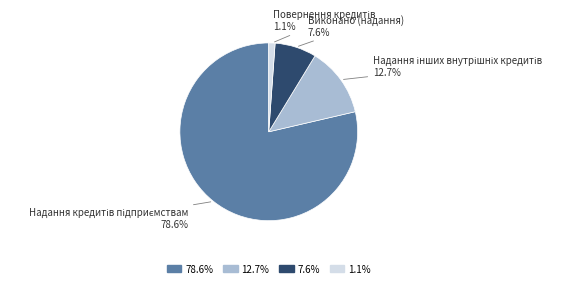

Does any single category account for the majority?

Yes